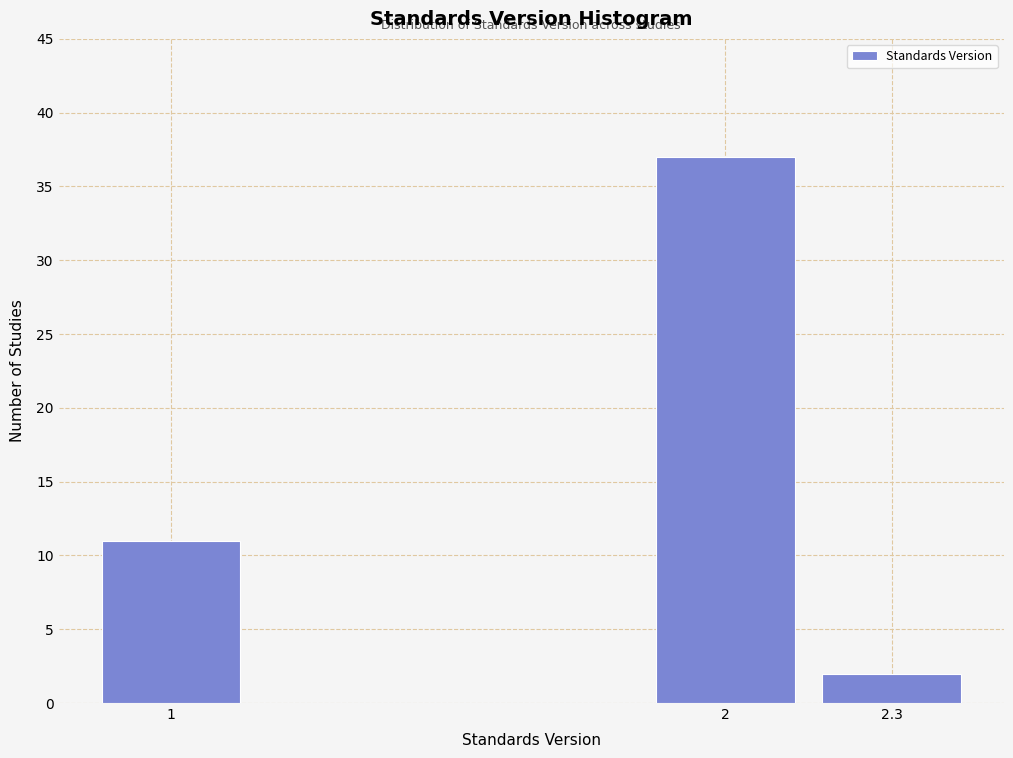

Reading right to left, transcribe all the data shown in this chart.

2	37	11